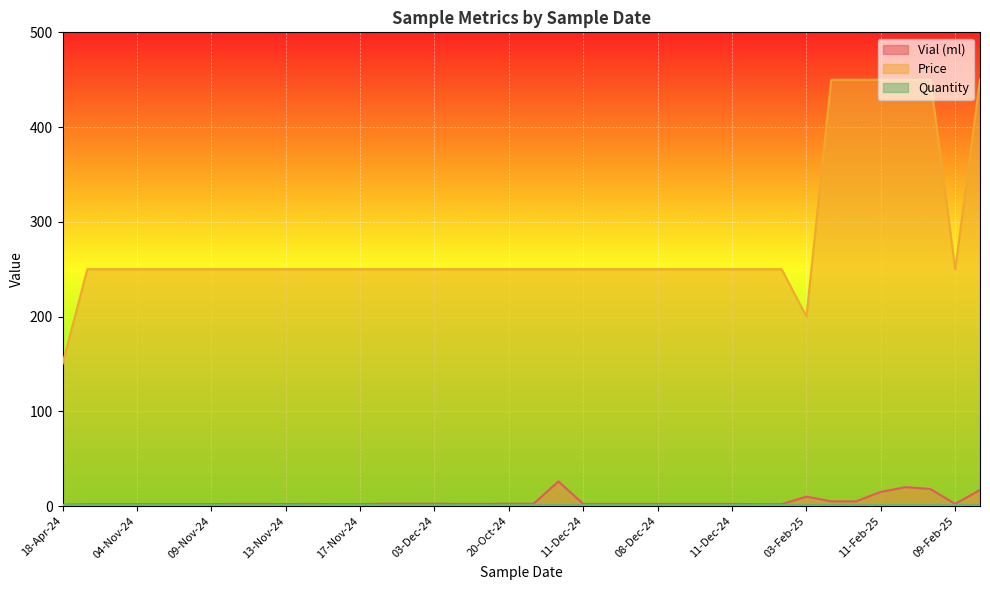

True or false: Price and Vial (ml) intersect in this chart.

False